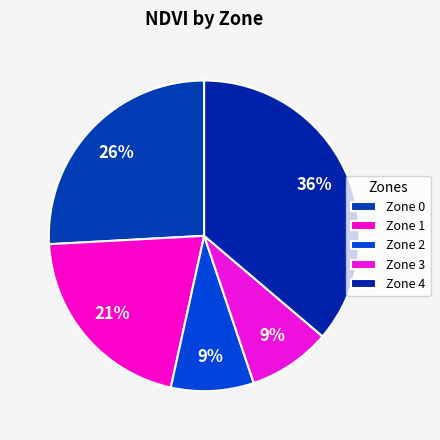

What is the largest slice in the pie chart?

Zone 4